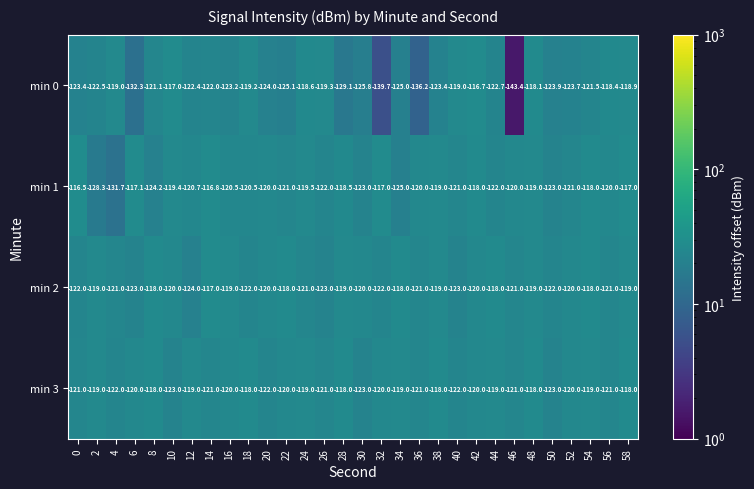

Is the value of min 0 at 26 greater than the value of min 1 at 30?

Yes